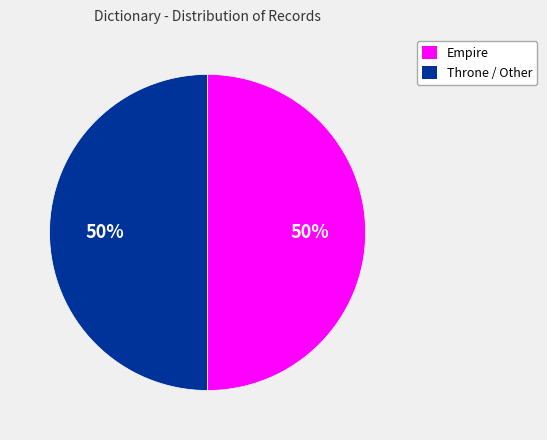

To the nearest percent, what is the difference between the largest and smallest slice percentages?

0%